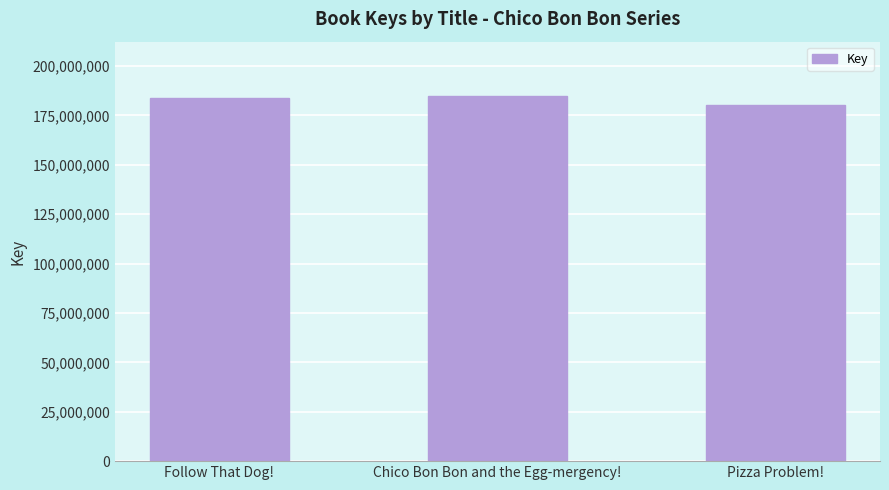

Does the chart contain any negative values?

No